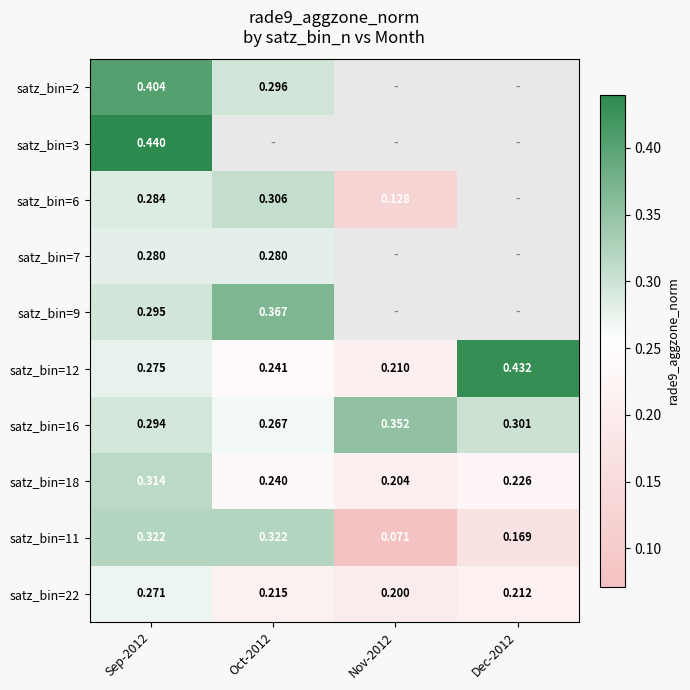

Is the value of satz_bin=11 at Nov-2012 greater than the value of satz_bin=2 at Oct-2012?

No